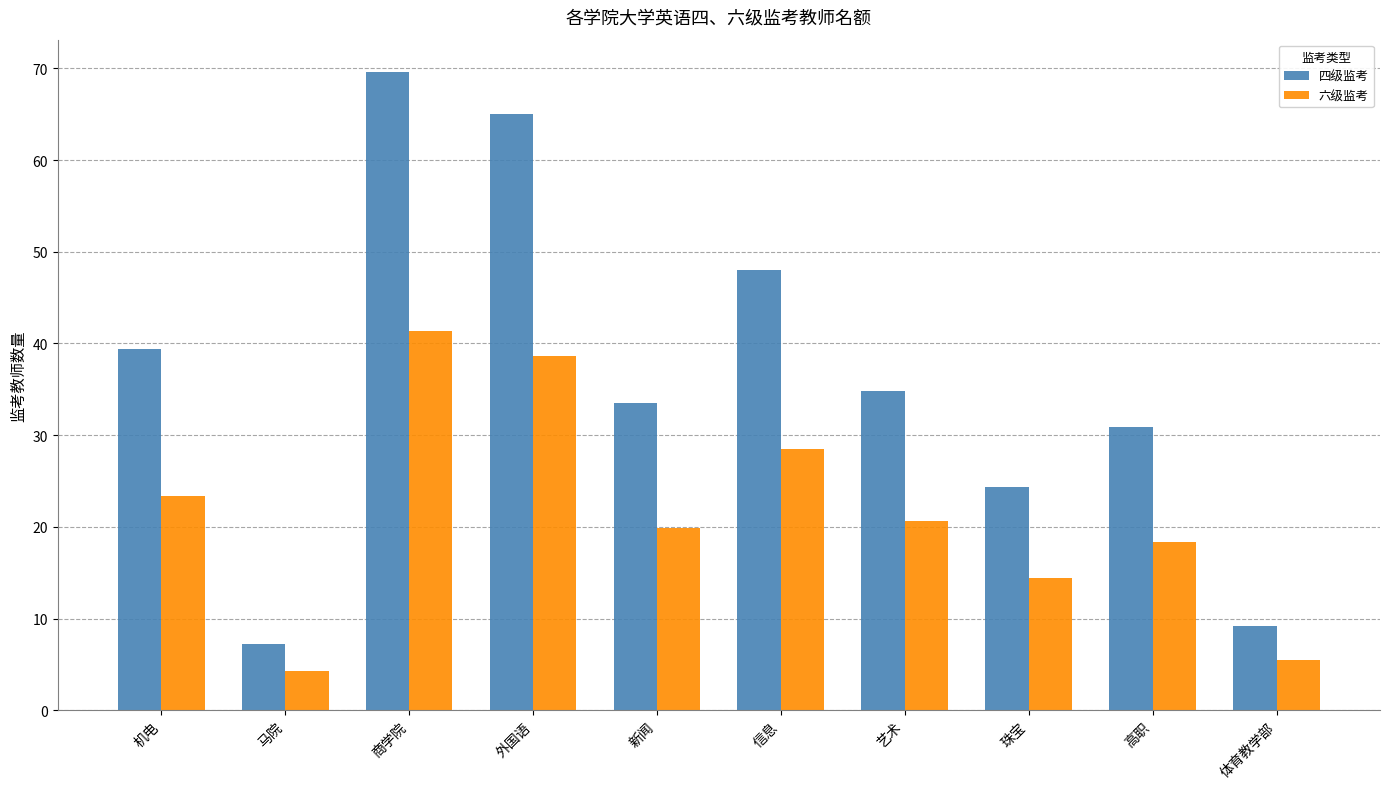

How many data points in 四级监考 are less than 34?

5